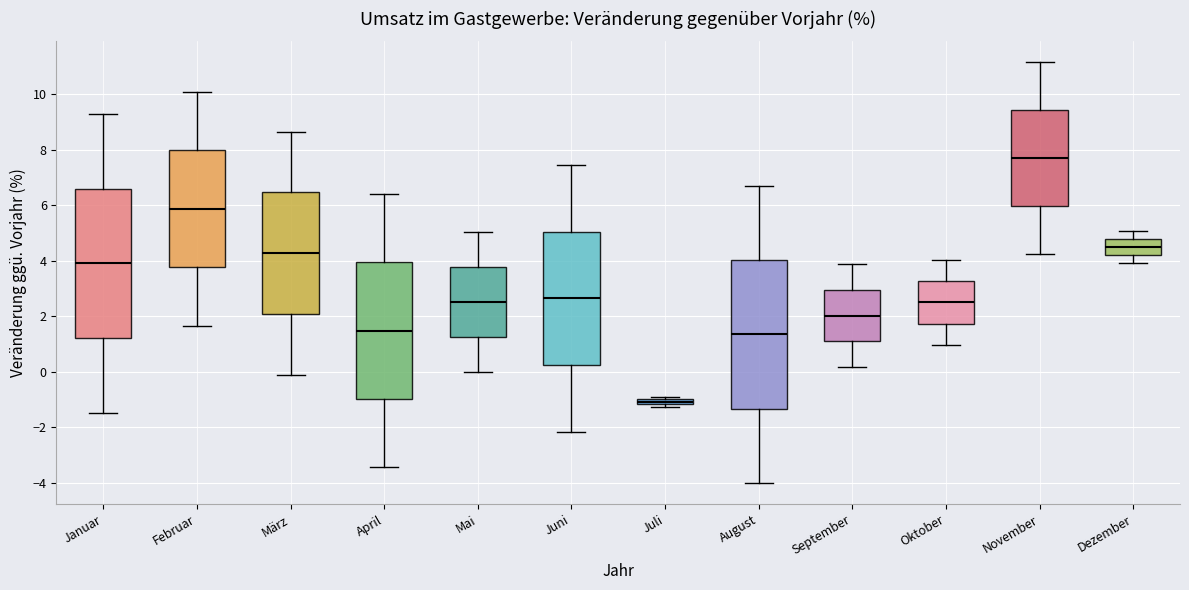

Where is the lower edge of the box for Juli on the y-axis? The values are not printed on the chart, so give them approximately, as read against the axis.

-1.2